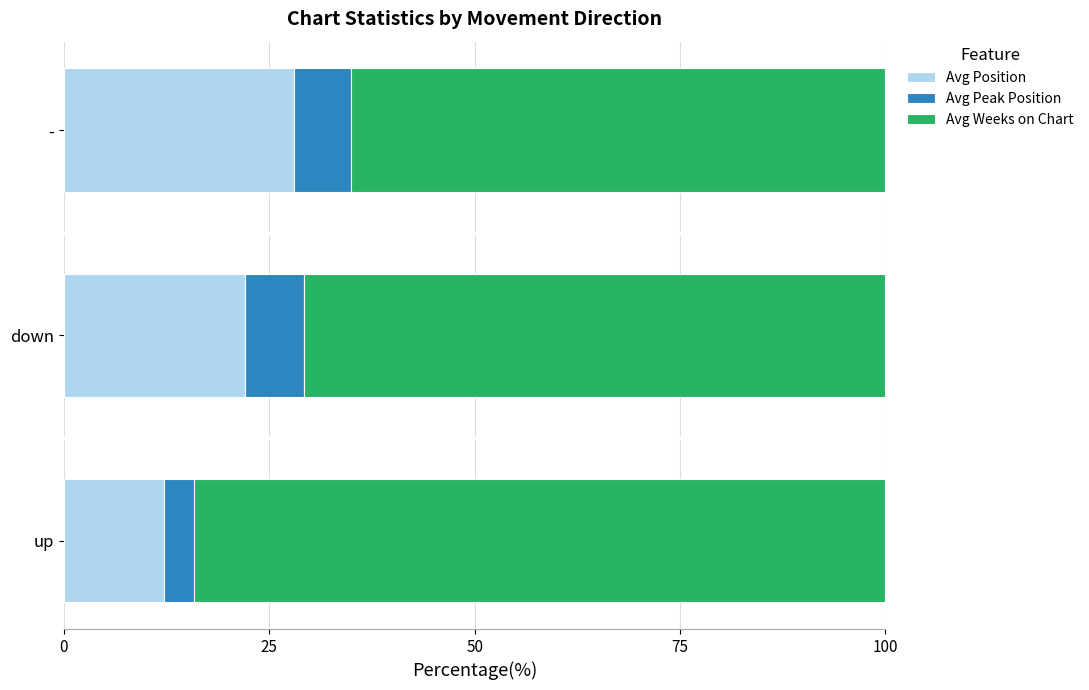

What is the sum of all Avg Position values?

62.3